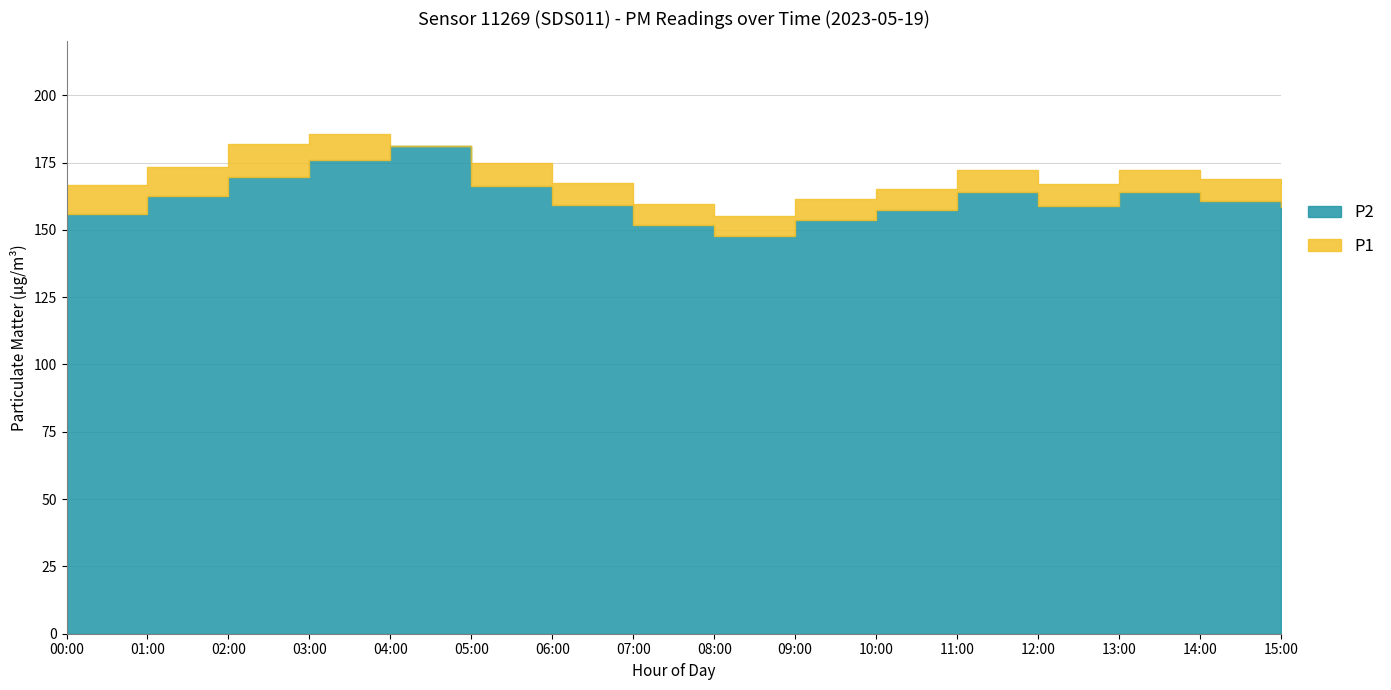

At how many categories does at least one series exceed 156?

15